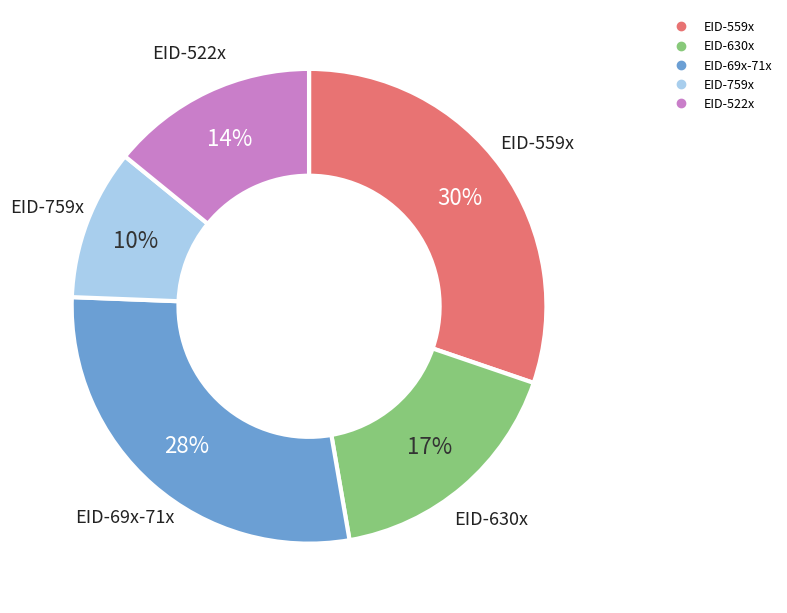

To the nearest percent, what is the average slice percentage?

20%